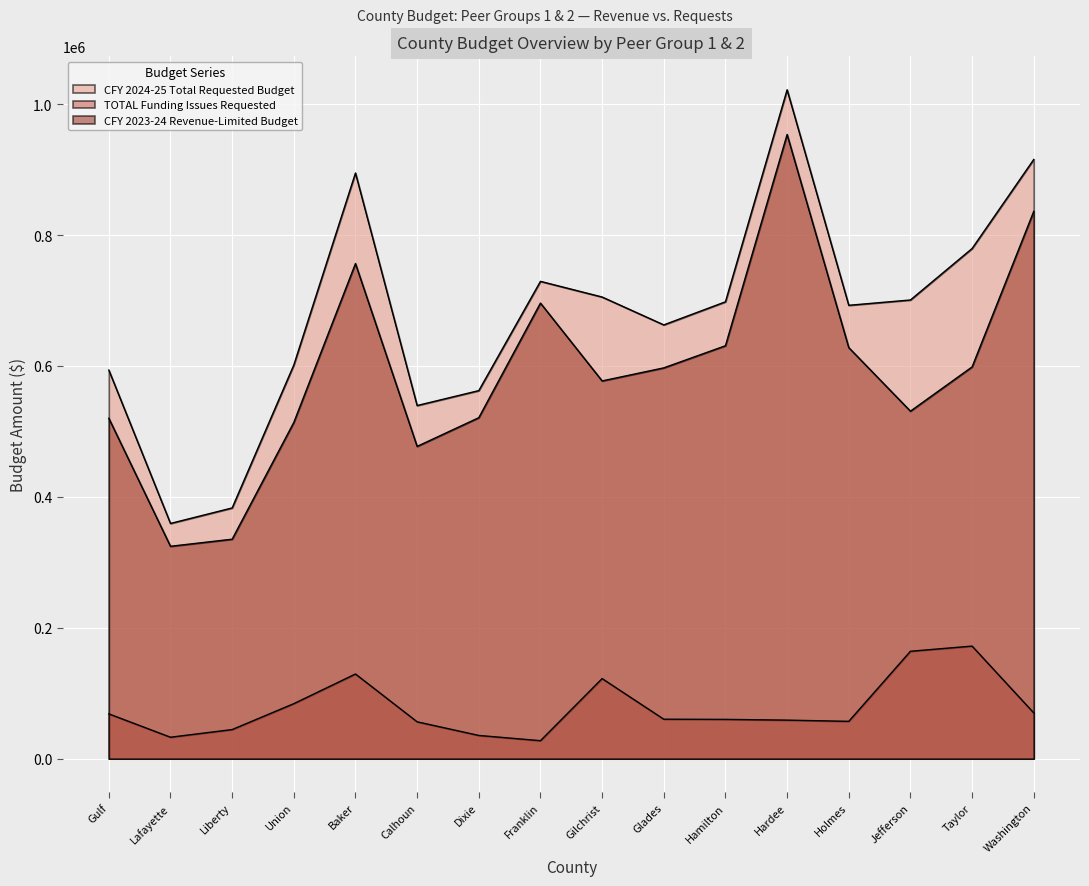

True or false: TOTAL Funding Issues Requested and CFY 2024-25 Total Requested Budget cross at least once.

False